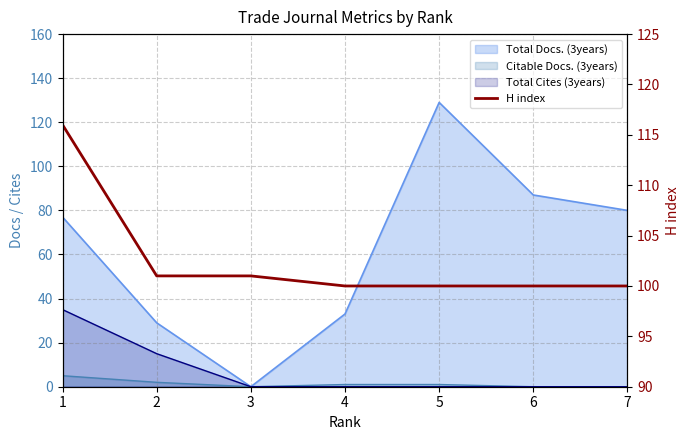

What value does the data have at 1, to the nearest 5?

115